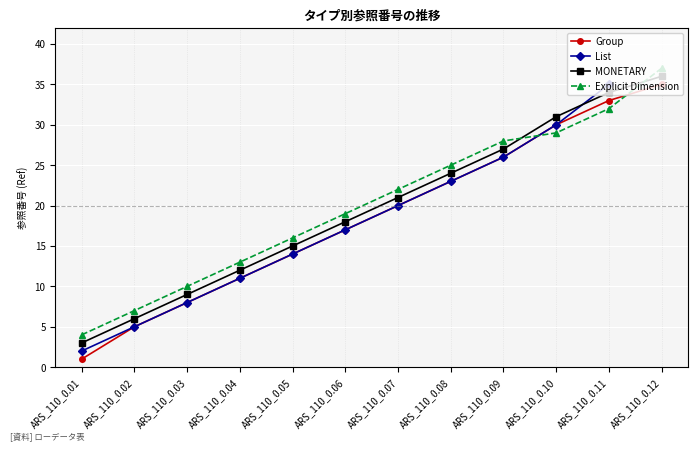

What is the minimum value for List?

2.0